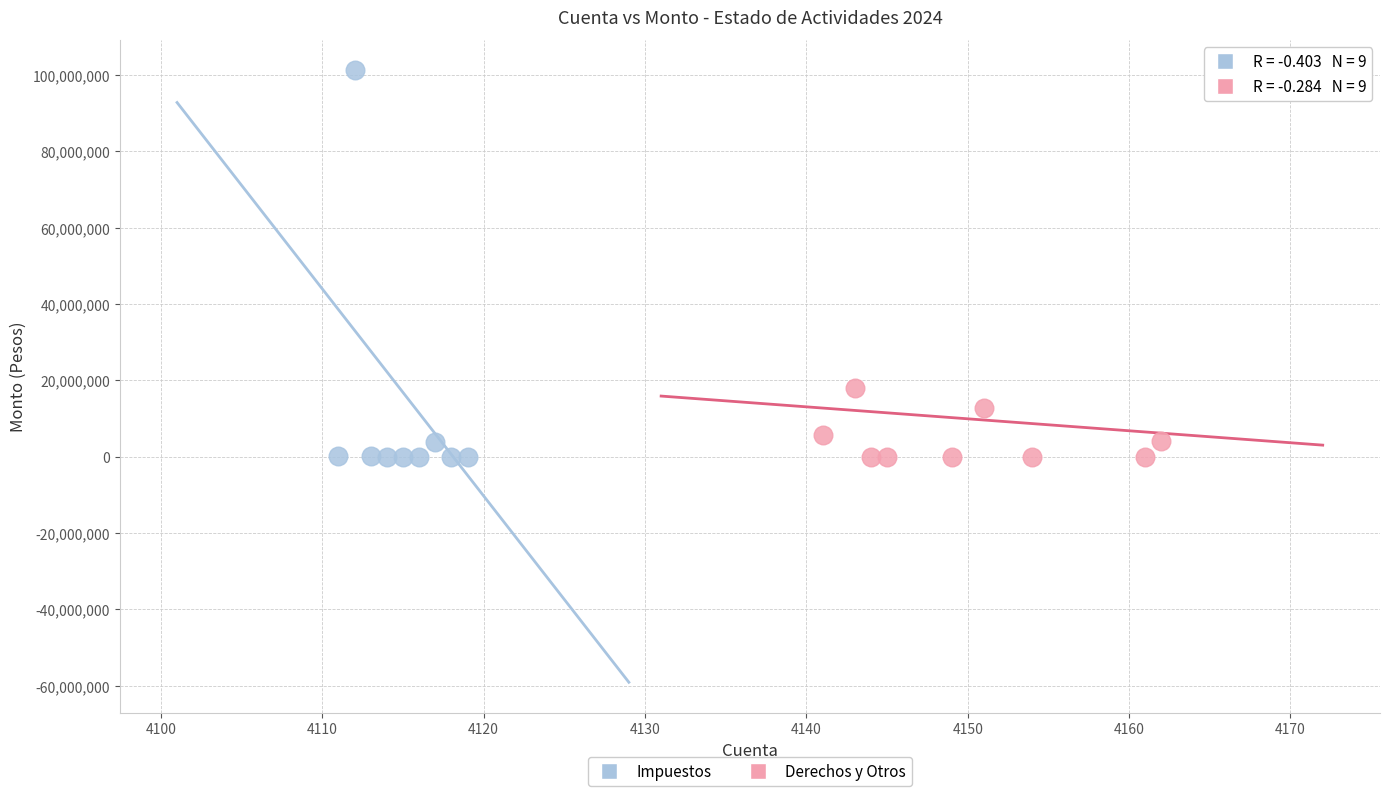

Which series reaches the maximum Y coordinate?

Impuestos